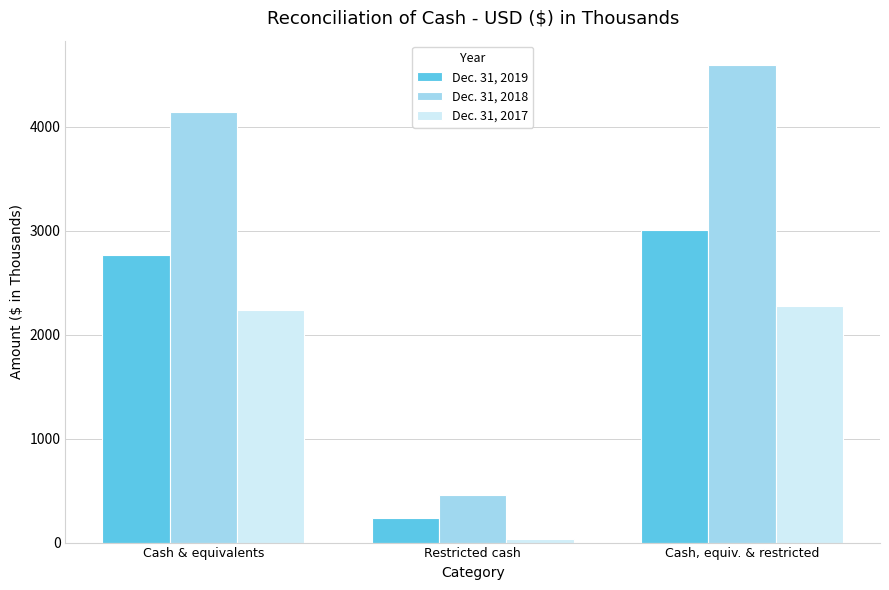

Rank the series by their average value, from highest to lowest.

Dec. 31, 2018, Dec. 31, 2019, Dec. 31, 2017